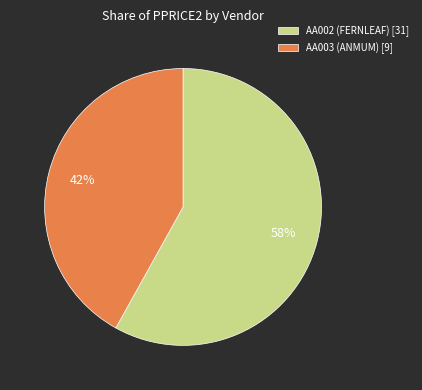

Is the sum of AA002 (FERNLEAF) [31] and AA003 (ANMUM) [9] greater than half?

Yes